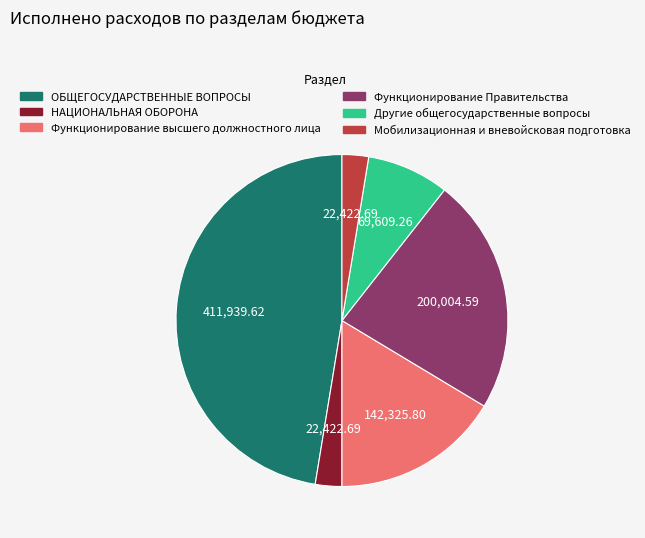

Combined, do Мобилизационная и вневойсковая подготовка and Функционирование высшего должностного лица account for over 50%?

No